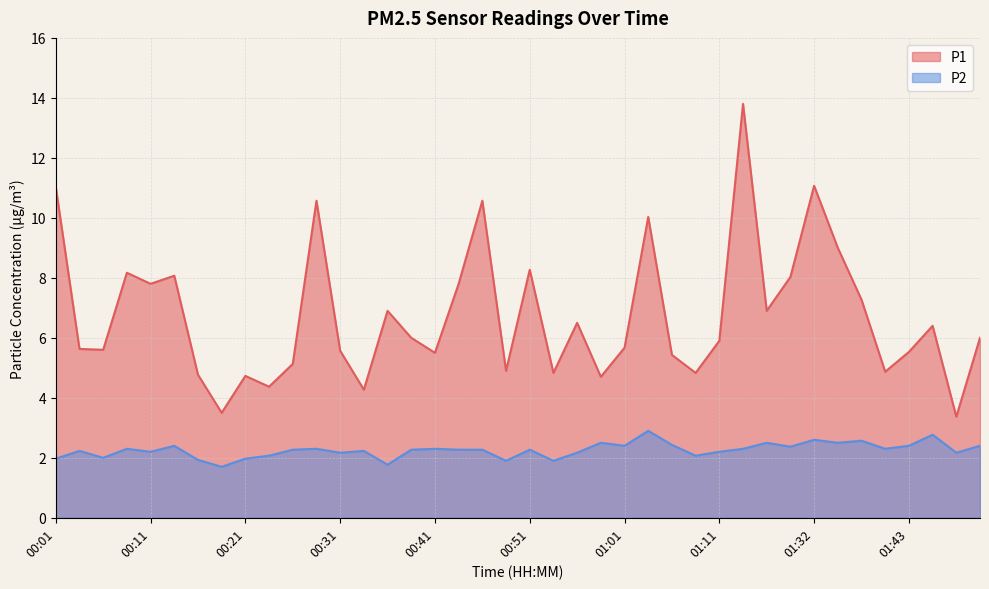

Does the chart display data point markers on the line(s)?

No